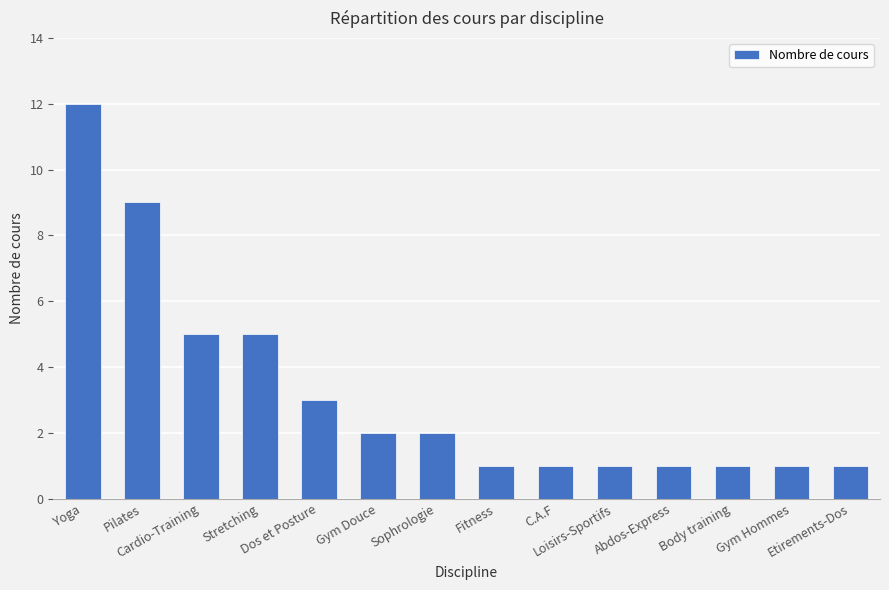

What is the maximum value shown in the chart?

12